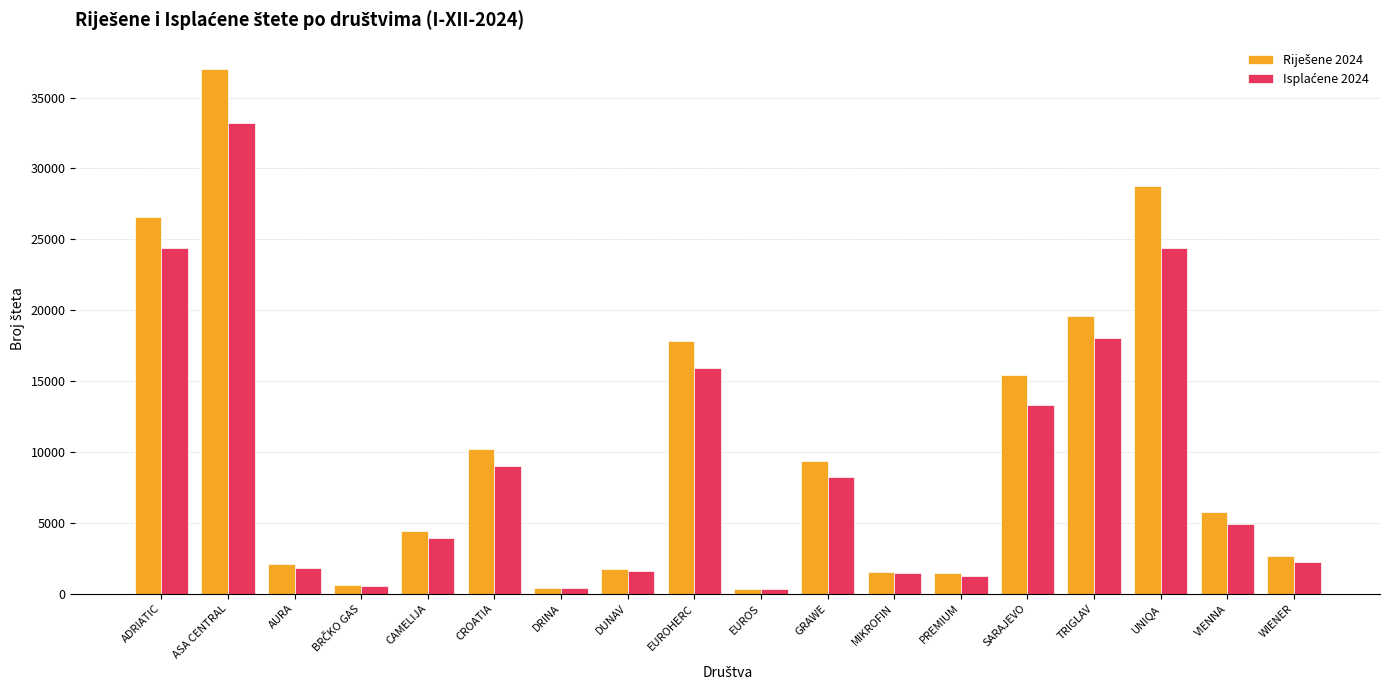

What is the spread (max minus min) of values at UNIQA?

4389